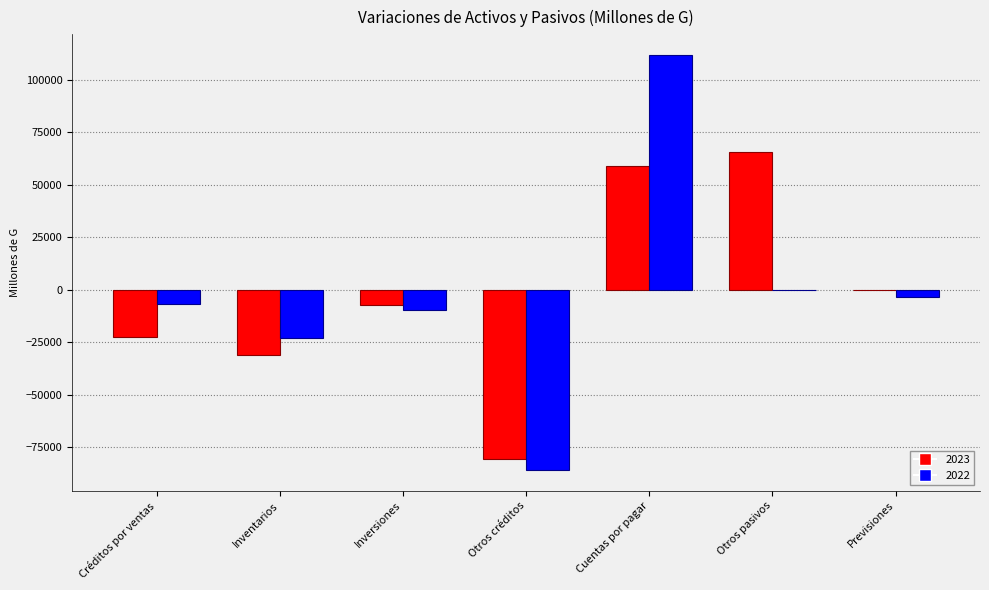

At which label is 2023 closest to -7605?

Inversiones